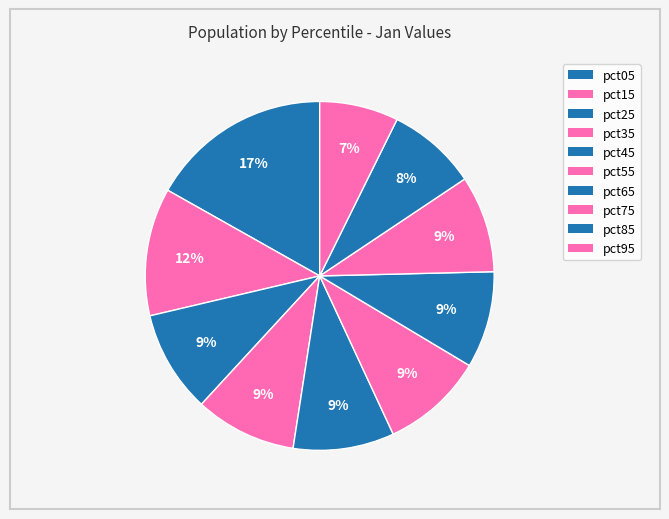

How many slices are in this pie chart?

10